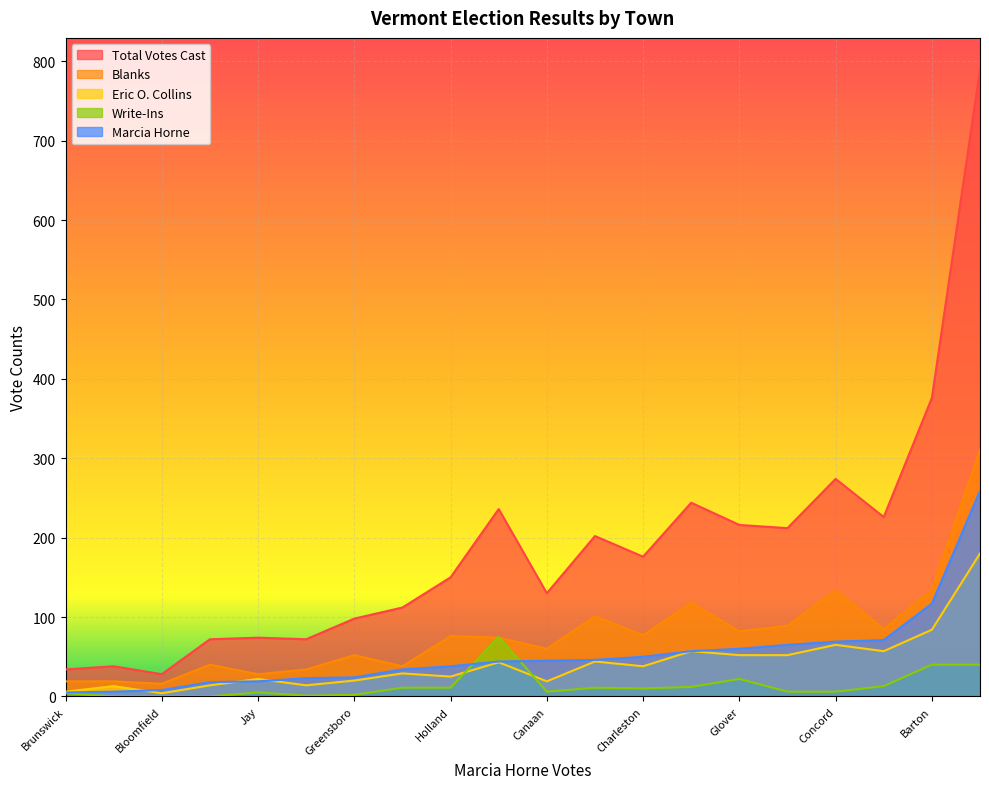

Where is the first local minimum for Marcia Horne?

Bloomfield